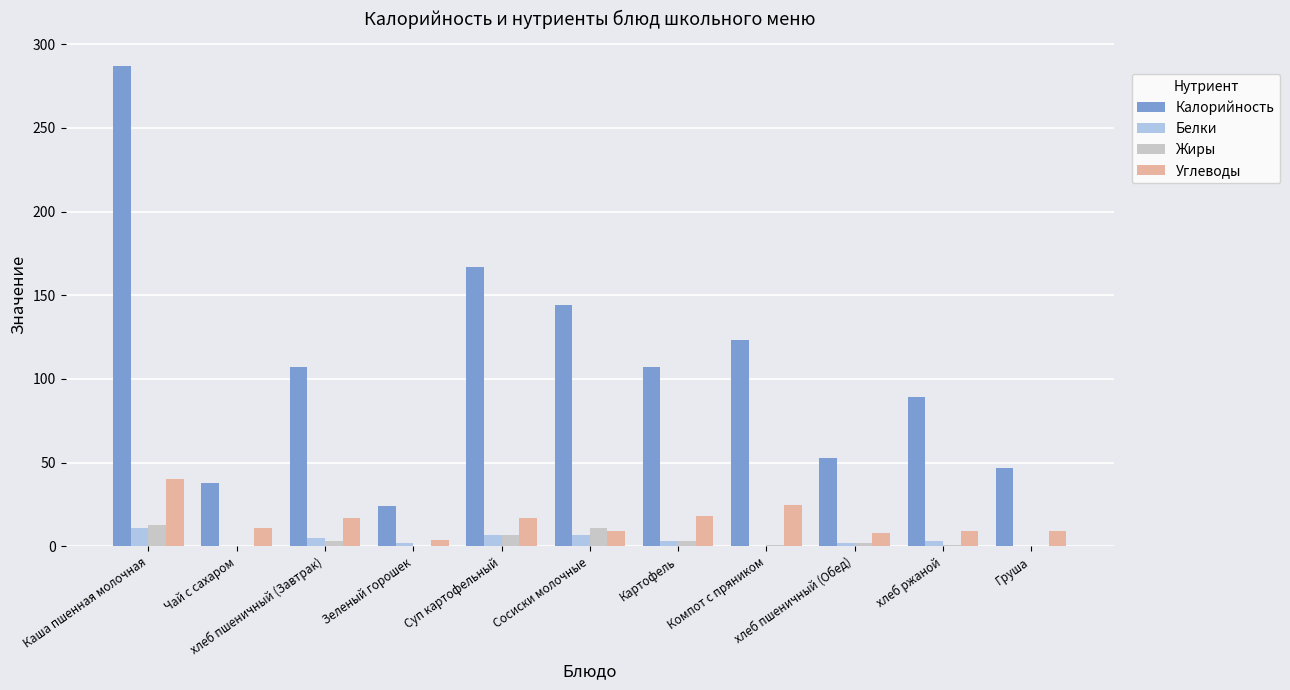

What is the sum of all Калорийность values?

1186